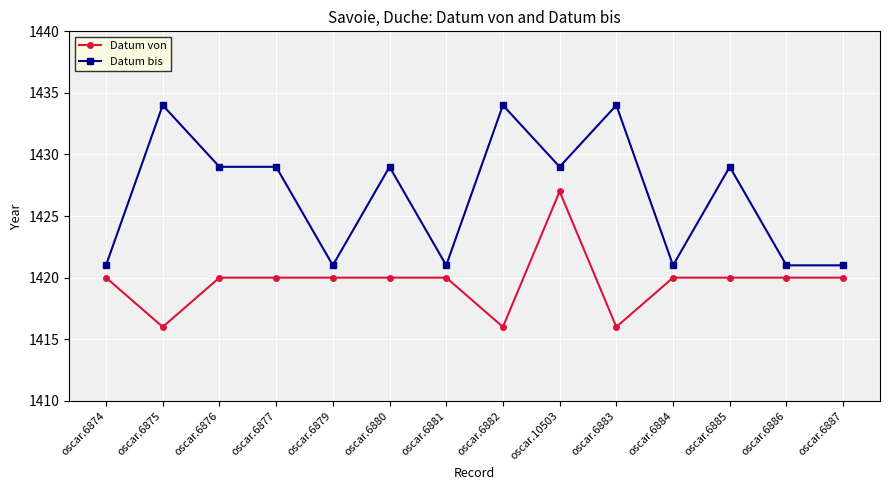

True or false: Datum von has more than 0 points higher than both neighbors.

True